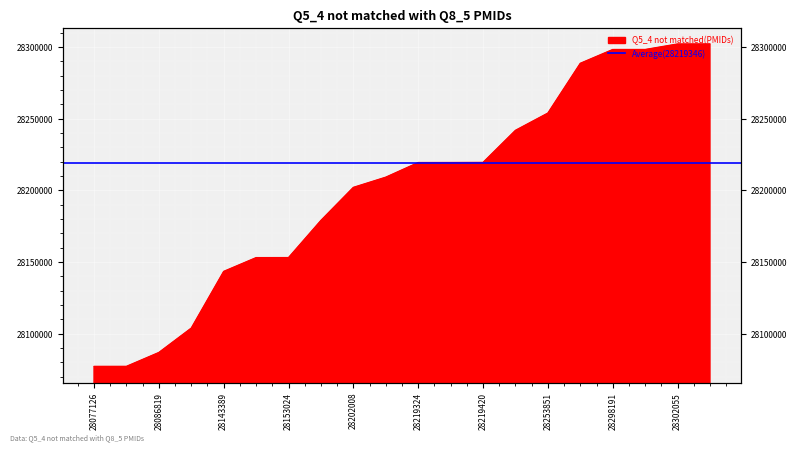

What is the smallest value displayed?

28077126